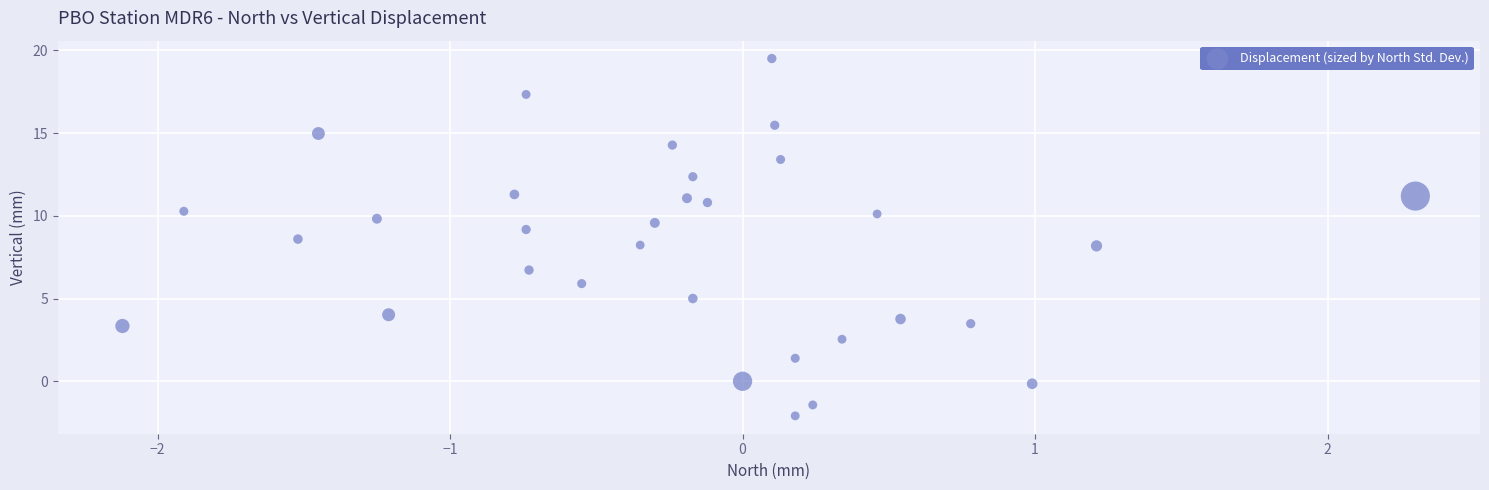

What is the range of Y values (max minus min)?

21.6